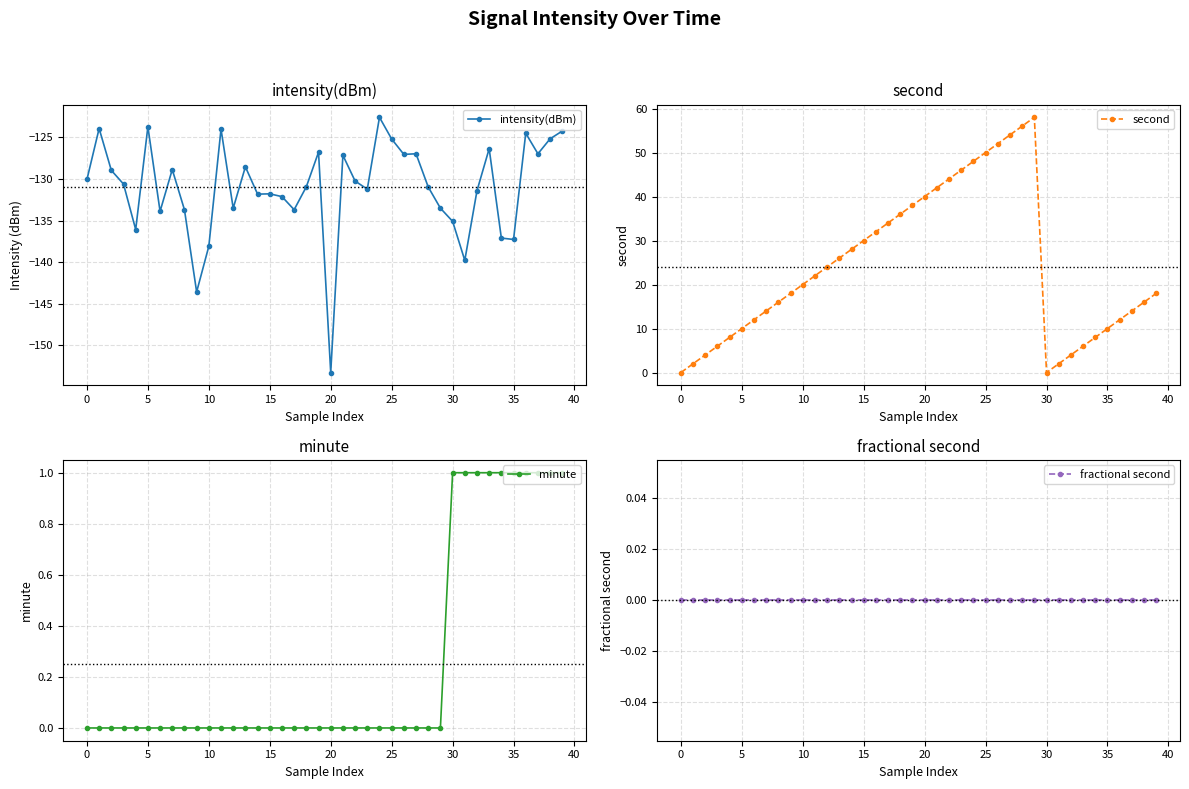

What is the label of the 23rd point from the right?

17